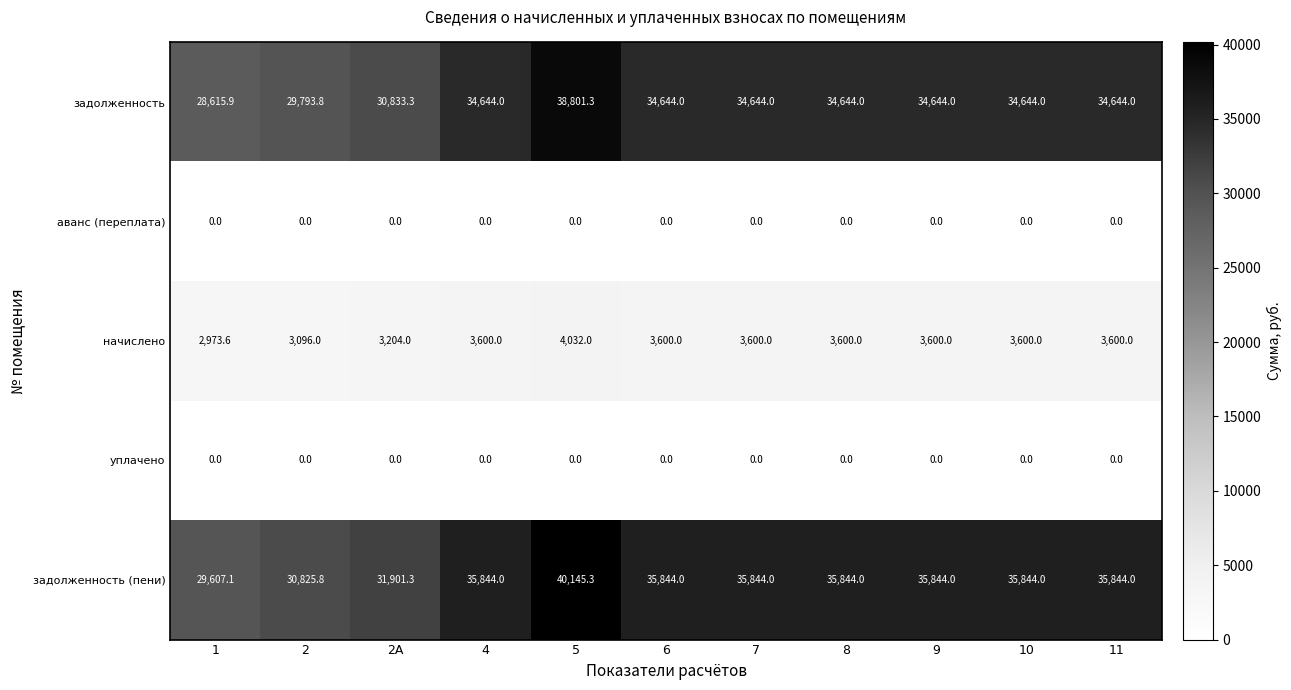

What is the average value of the задолженность series?

33686.6